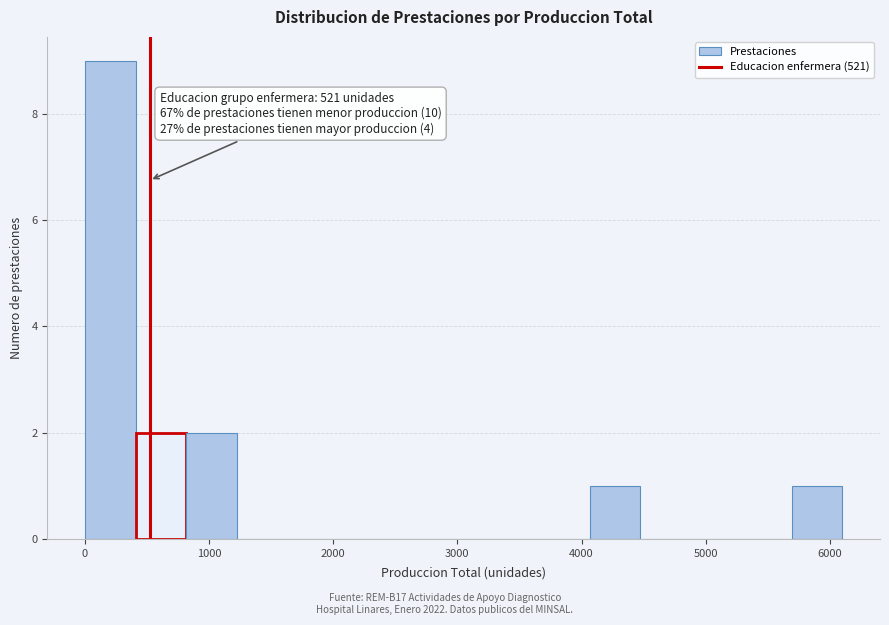

Over which range of the x-axis is the bar tallest?

0 to 400